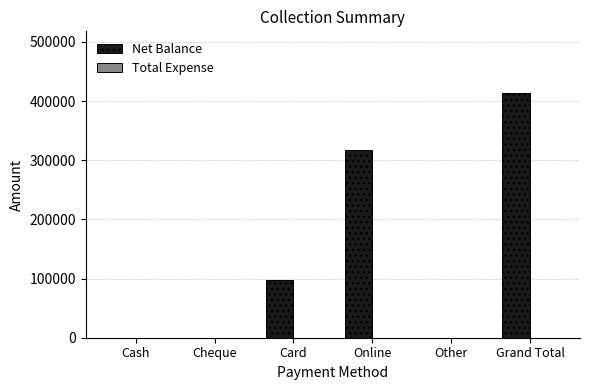

What is the greatest value displayed?

414180